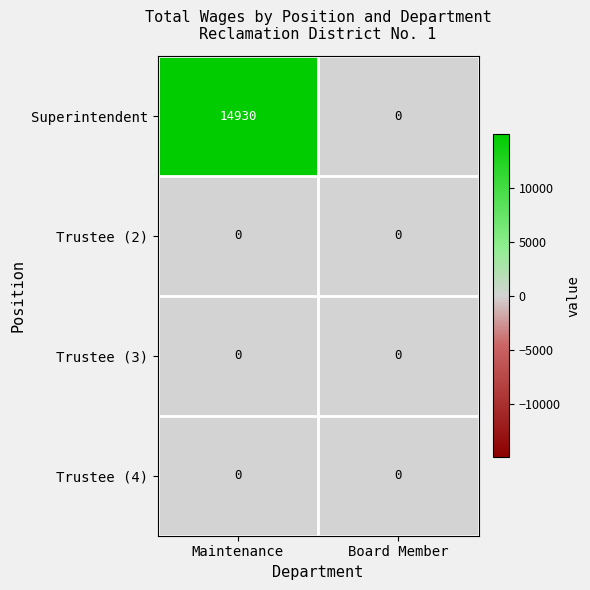

Reading left to right, what are all the values shown in this chart?

Superintendent: Maintenance=14930	Board Member=0
Trustee (2): Maintenance=0	Board Member=0
Trustee (3): Maintenance=0	Board Member=0
Trustee (4): Maintenance=0	Board Member=0